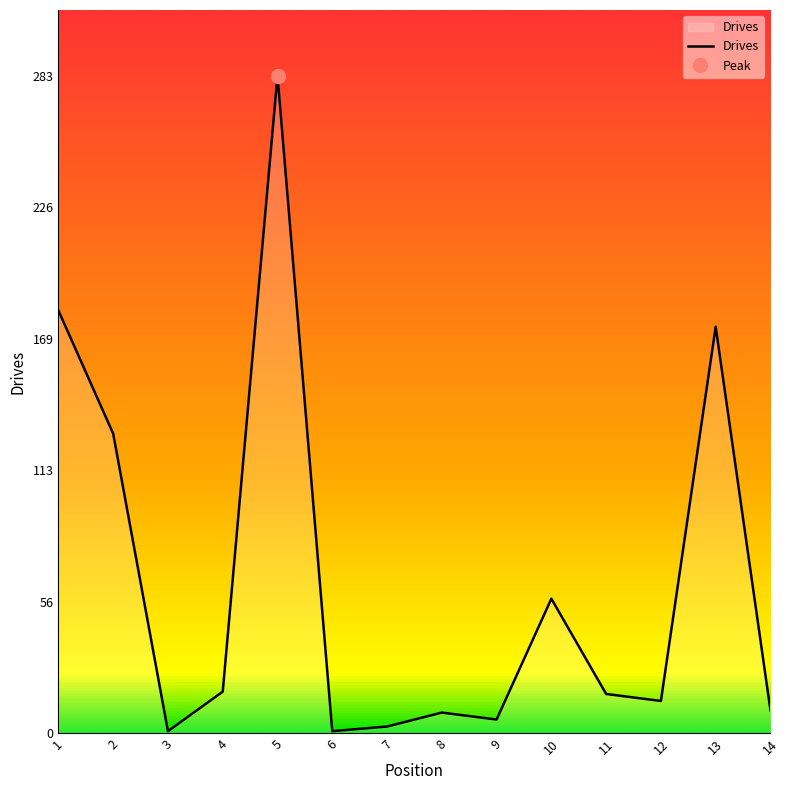

What is the change in value from 1 to 8?

-173